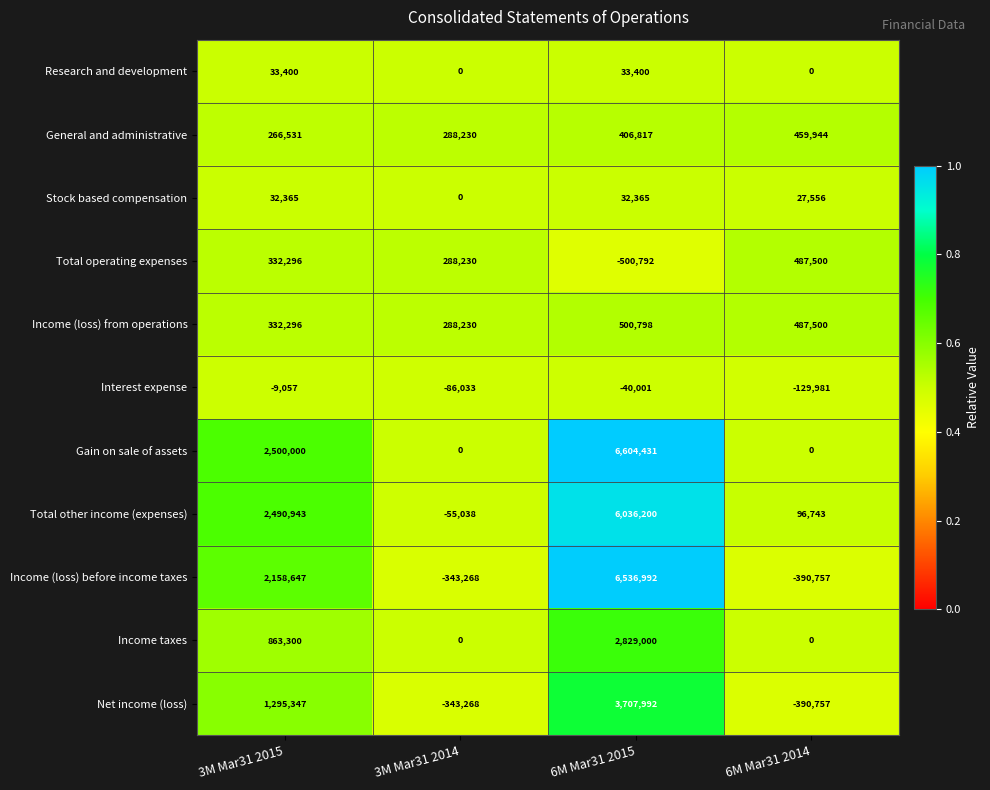

Is it true that Gain on sale of assets equals 3550314 at 6M Mar31 2014?

False